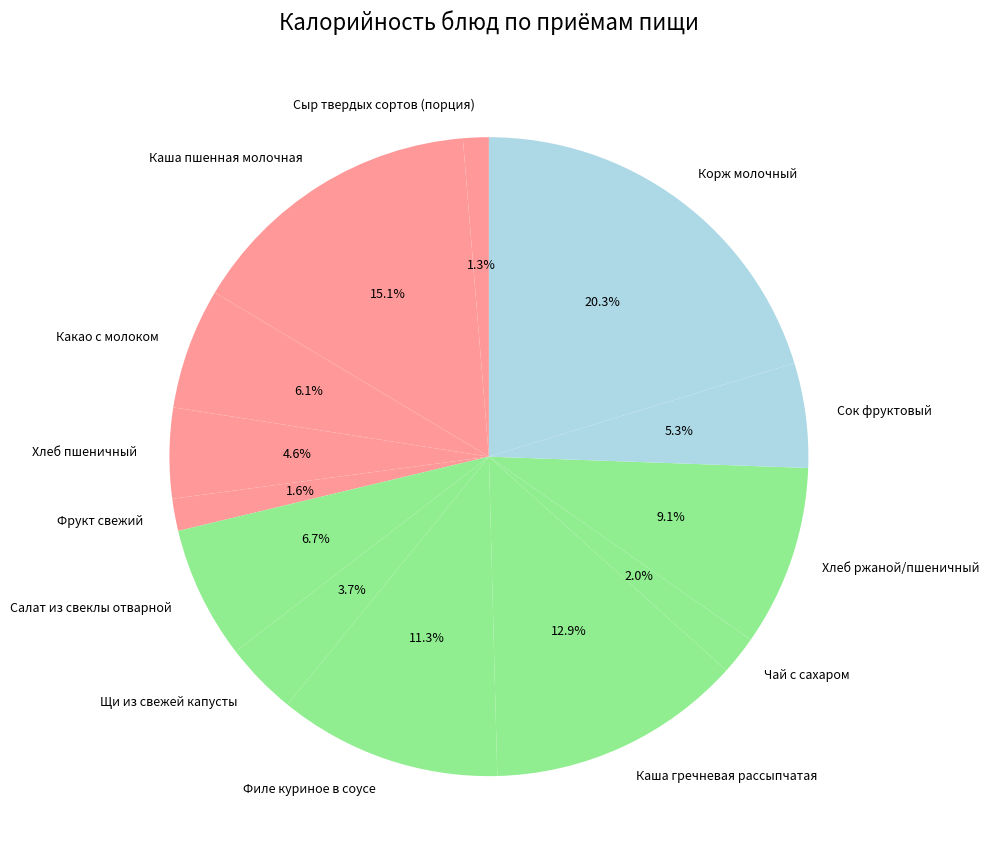

Does Какао с молоком represent more than half of the total?

No